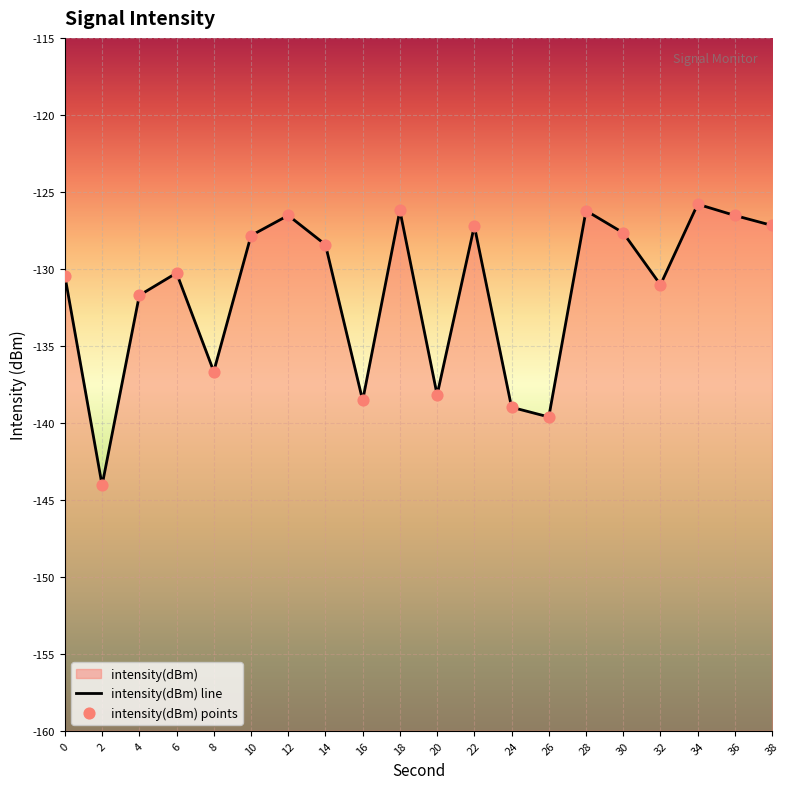

At which category is the sum across all series the highest?

34